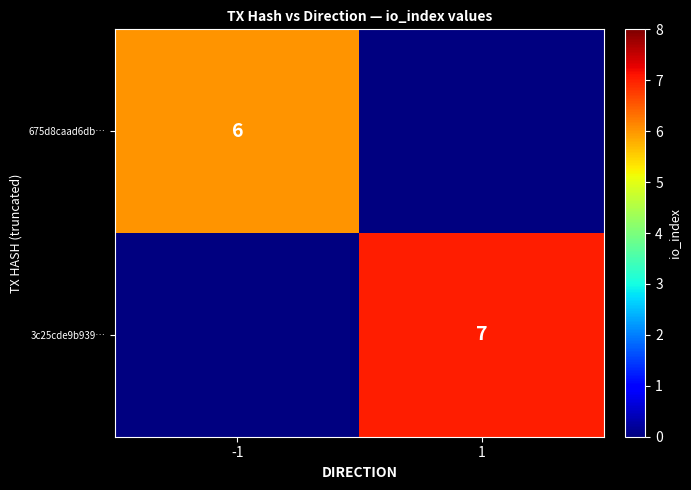

The 3c25cde9b939… series shows 3 at 1. True or false?

False